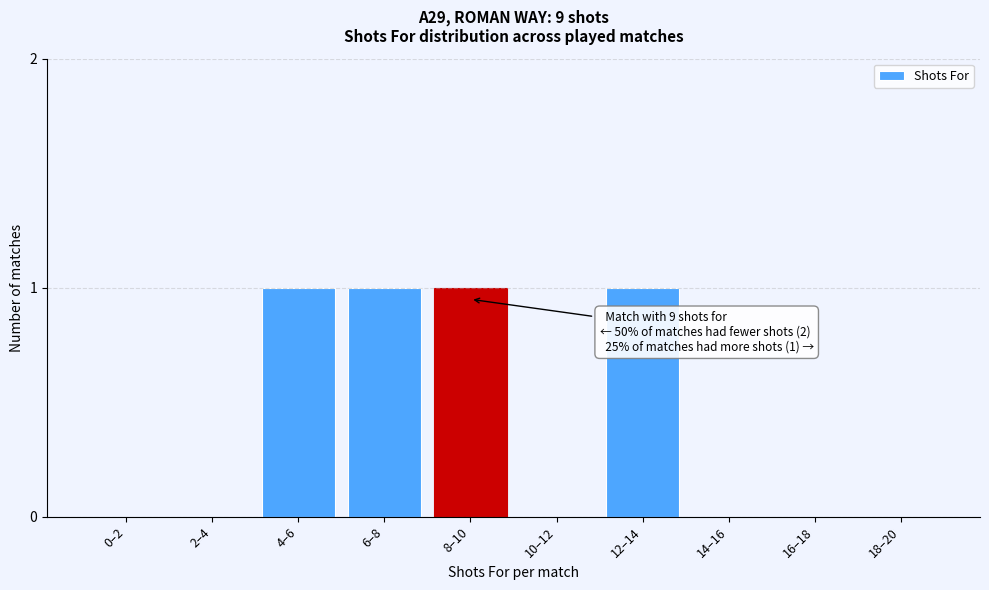

Reading left to right, what are all the values shown in this chart?

0–2=0	2–4=0	4–6=1	6–8=1	8–10=1	10–12=0	12–14=1	14–16=0	16–18=0	18–20=0